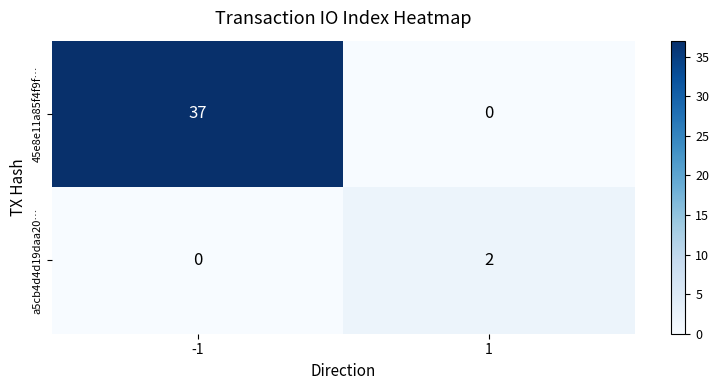

What is the greatest value displayed?

37